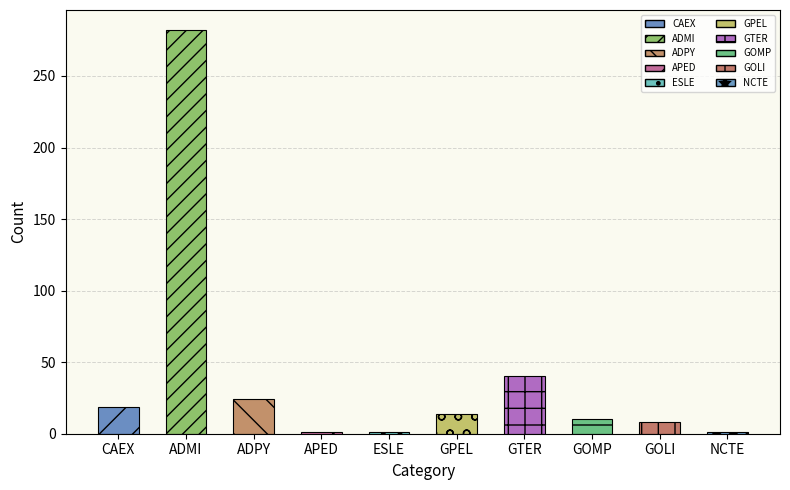

Reading left to right, extract all data points from this chart.

19	282	24	1	1	14	40	10	8	1